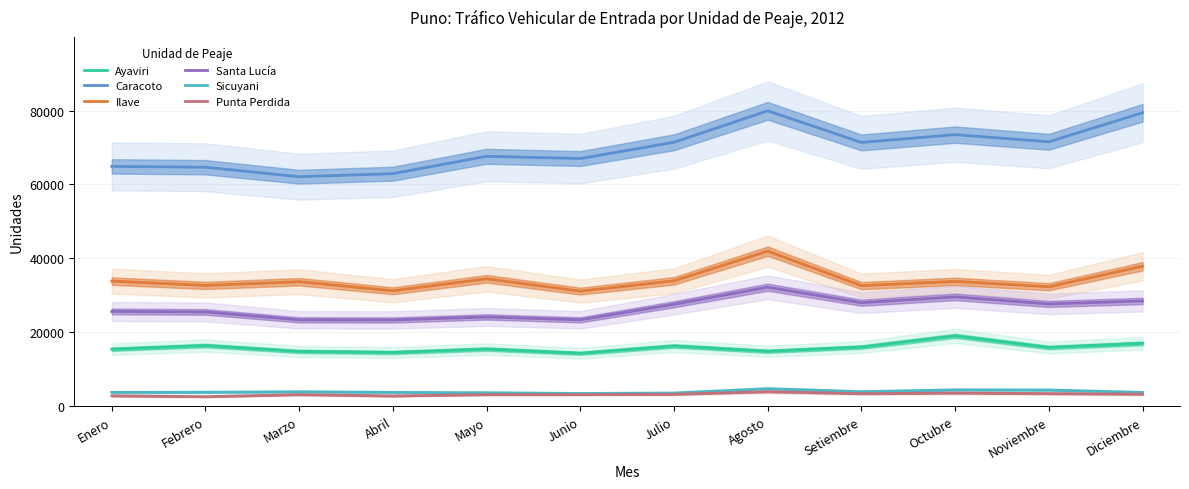

Does the chart have visible grid lines?

Yes